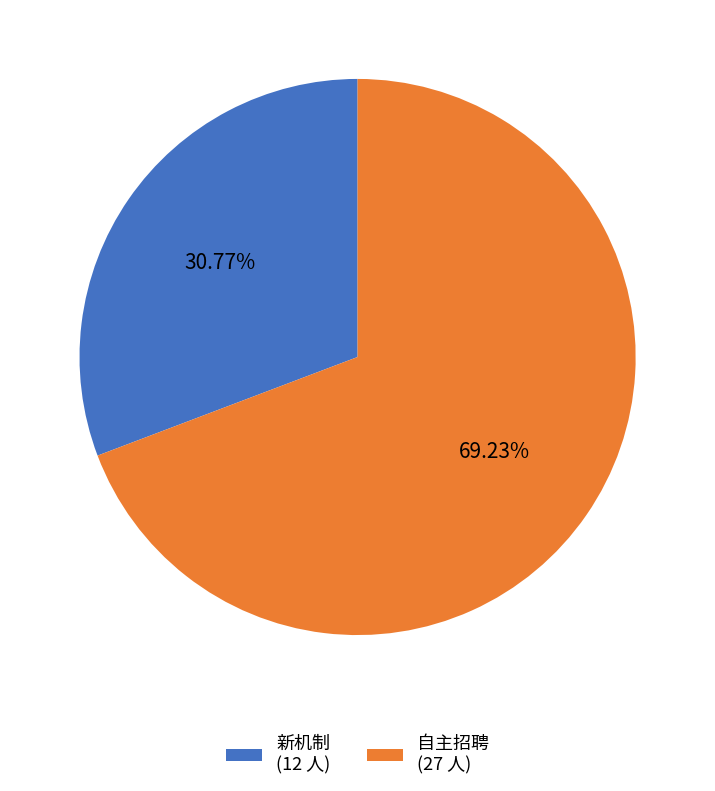

Is 自主招聘 the majority of the pie?

Yes